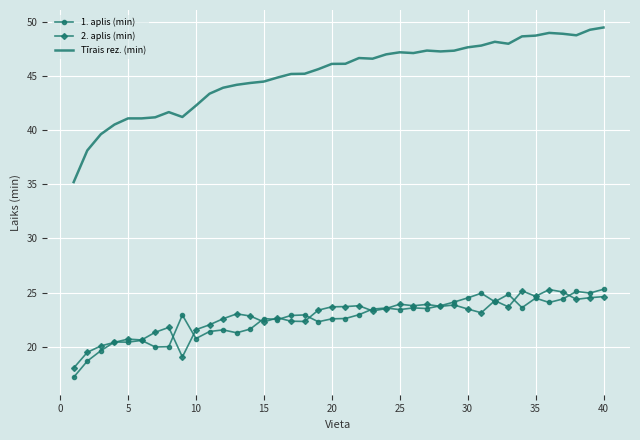

What is the greatest value displayed?

49.5